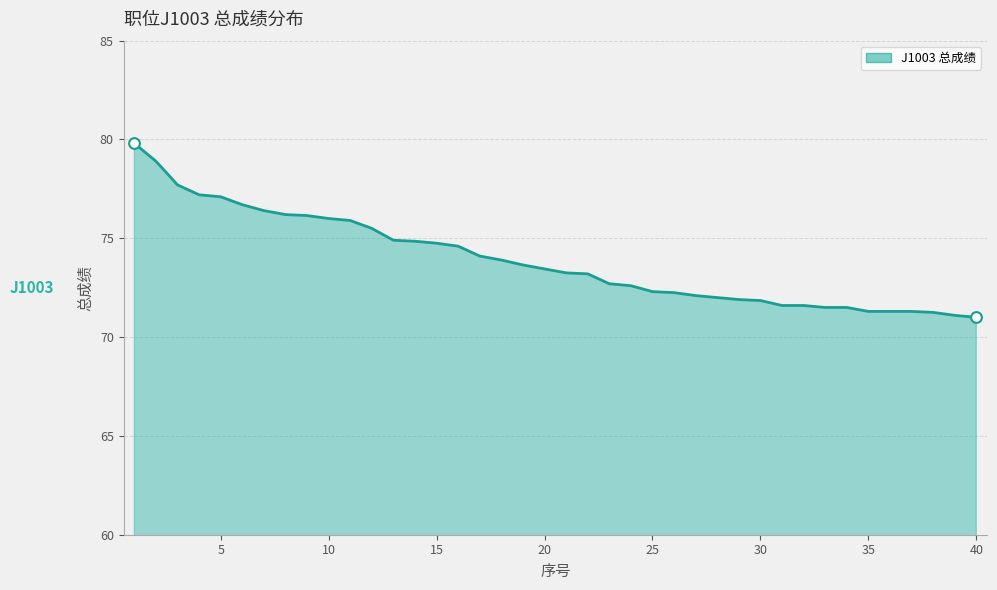

What is the greatest value displayed?

79.8